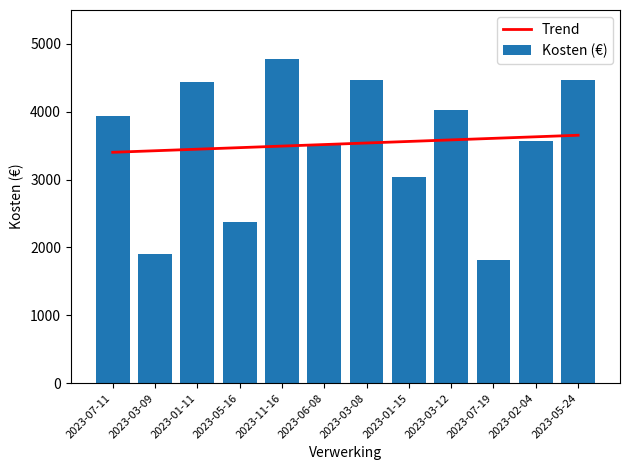

What is the difference between the Kosten (€) values at 2023-01-15 and 2023-03-08?

1422.0